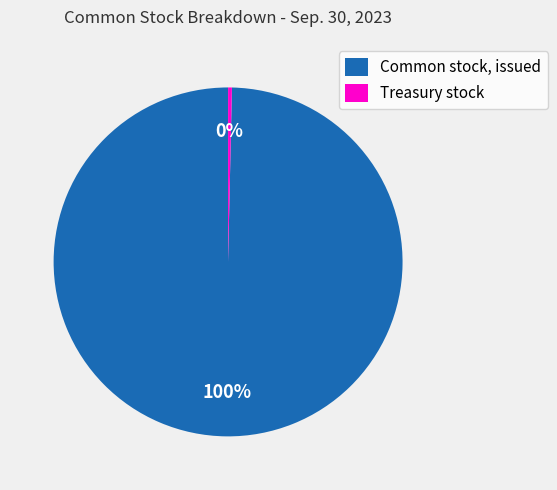

Rank the categories by value from lowest to highest.

Treasury stock, Common stock, issued